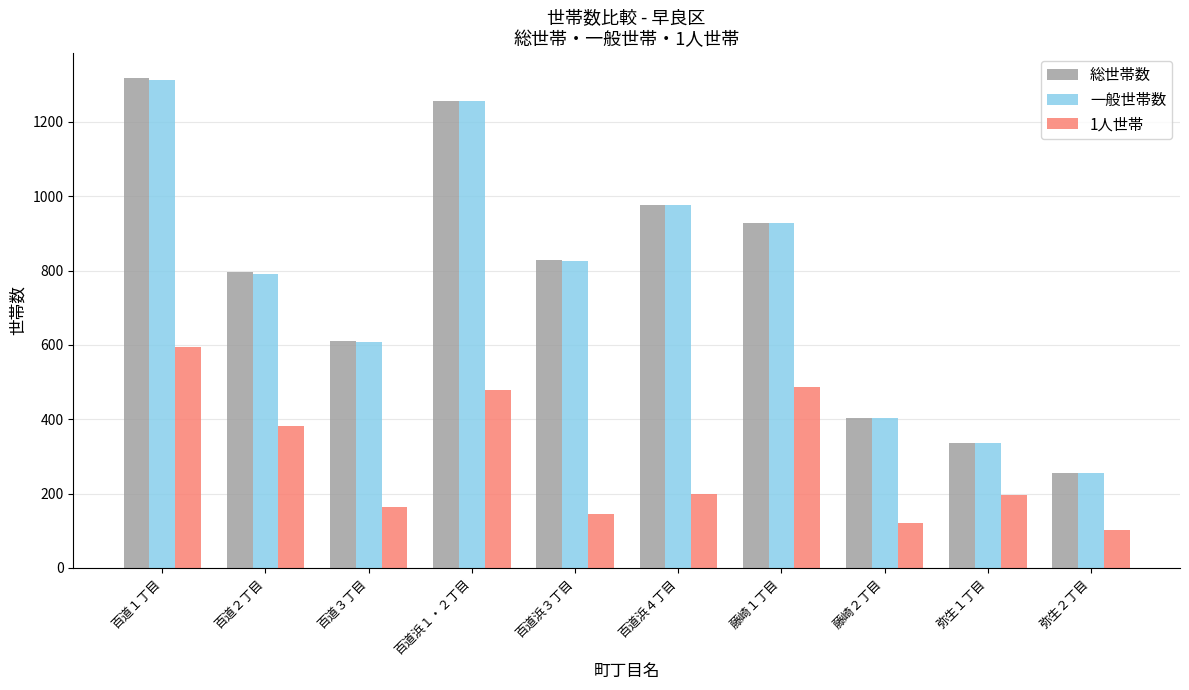

Which label corresponds to the largest value in the chart?

百道１丁目